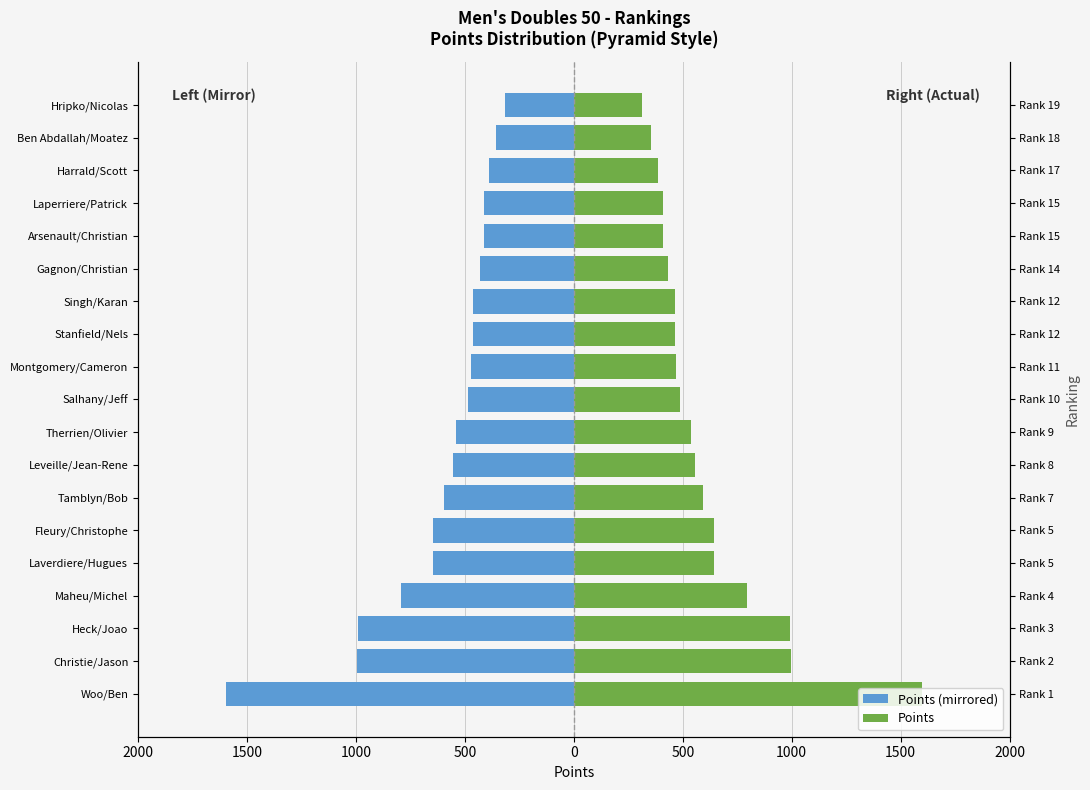

The value of Points (mirrored) at Stanfield/Nels is -464.4. True or false?

True